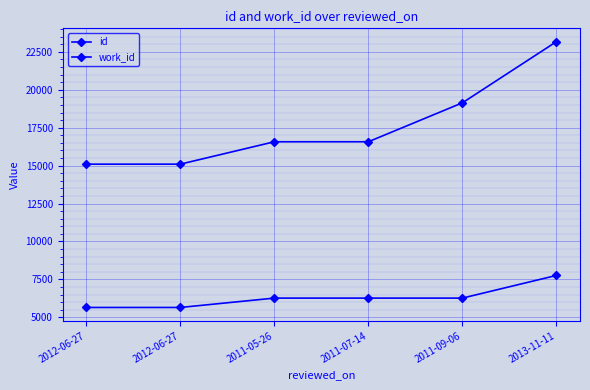

How many values in the work_id series are below 6264?

2